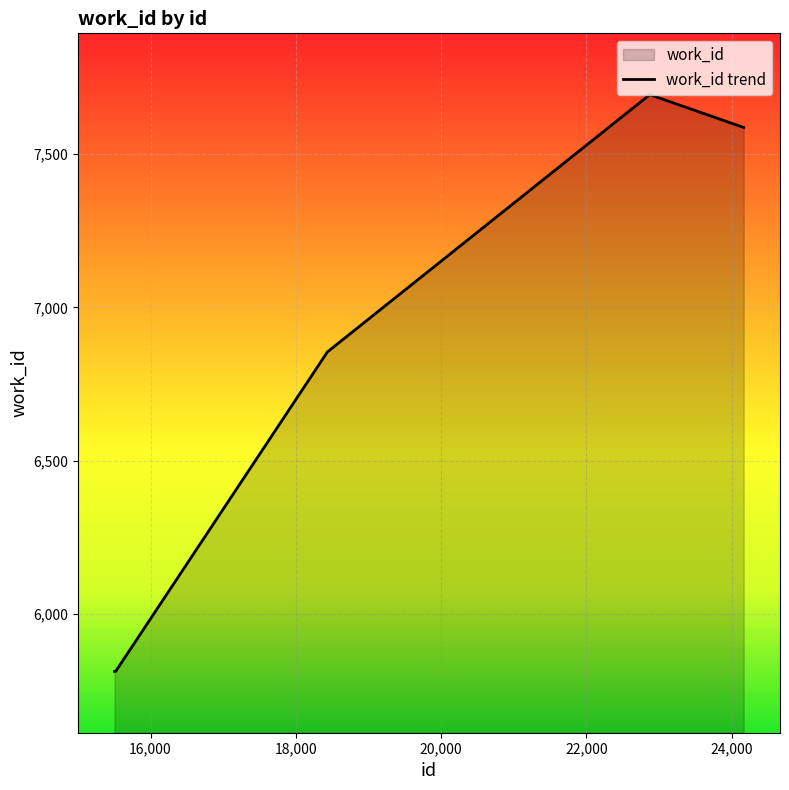

What is the ratio of the value at 15508 to the value at 18435?

0.8